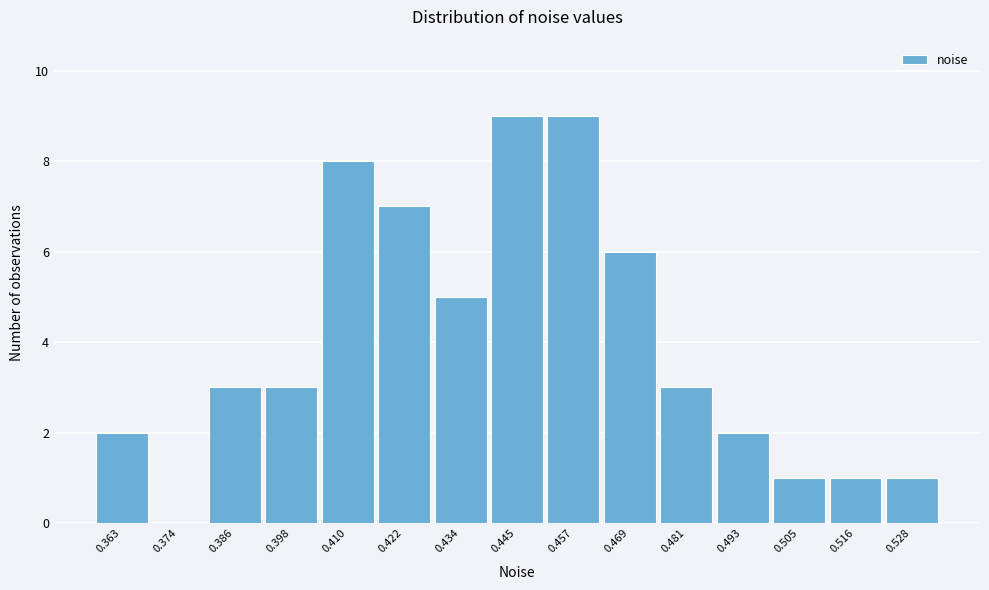

How tall is the bar that spans 0.510 to 0.522 on the x-axis? Neither the bar edges nor the heights are printed on the chart, so give them approximately, as read against the axes.

1